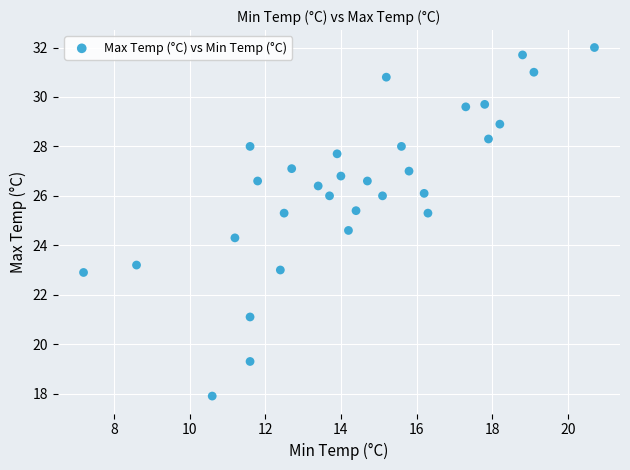

What Y value in the scatter plot is closest to 24?

24.3